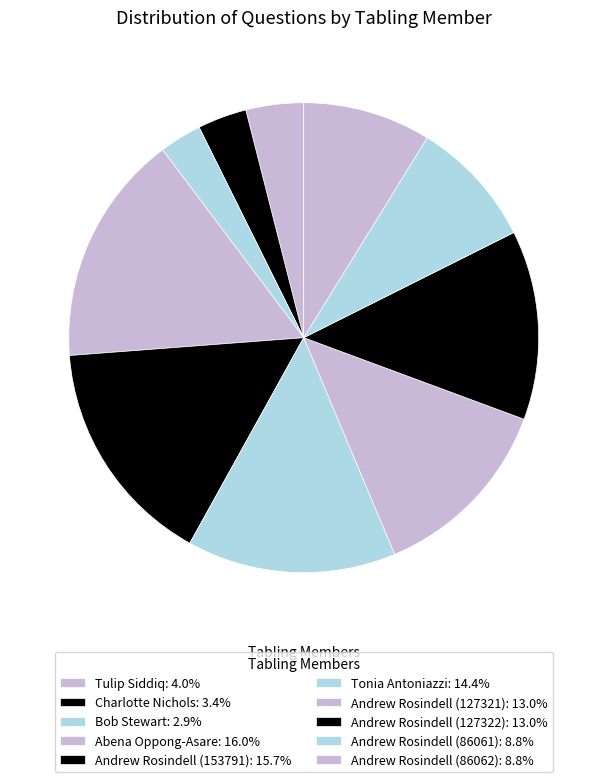

Count the number of slices in the pie.

10